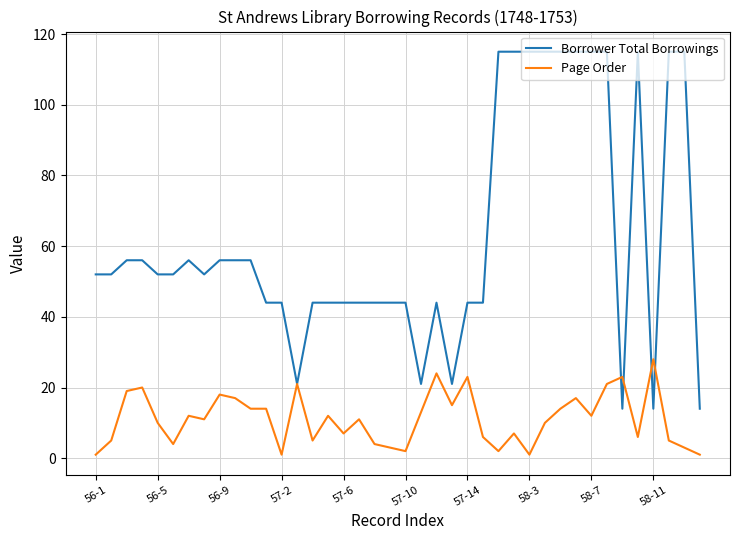

Rank the series by their maximum value, from highest to lowest.

Borrower Total Borrowings, Page Order